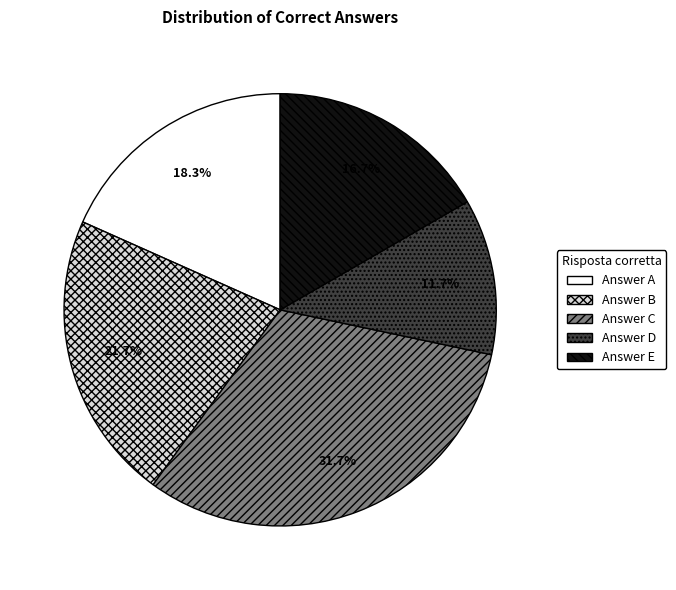

Is there any slice that represents more than half of the pie?

No